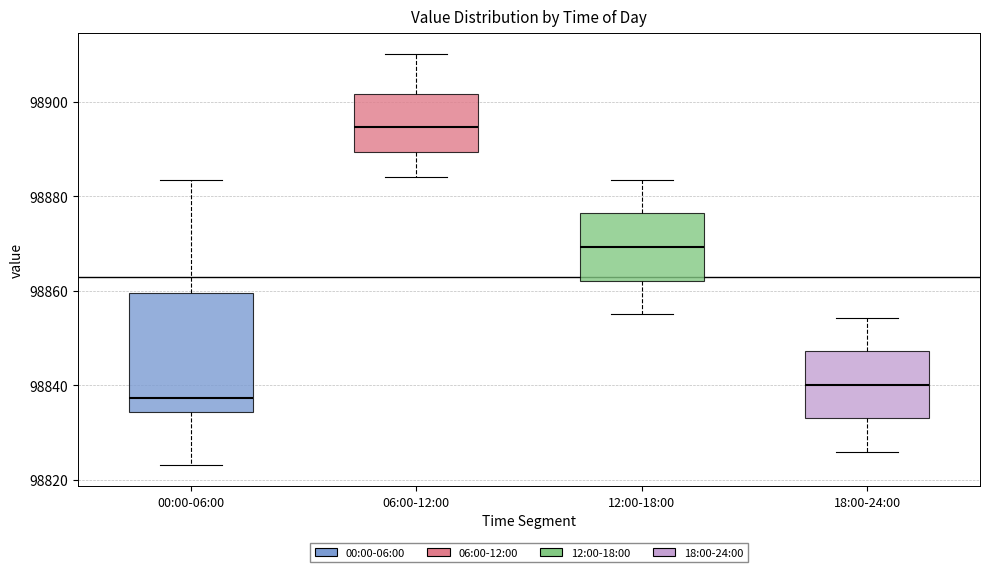

Reading left to right, transcribe this box plot: for each box, give where its median line is, the range the box spans, and where its two whiskers end, as read against the y-axis. The values are not printed on the chart, so give them approximately, as read against the axis.

00:00-06:00: median 98838, box 98834 to 98860, whiskers 98824 to 98884
06:00-12:00: median 98894, box 98890 to 98902, whiskers 98884 to 98910
12:00-18:00: median 98870, box 98862 to 98876, whiskers 98856 to 98884
18:00-24:00: median 98840, box 98832 to 98848, whiskers 98826 to 98854